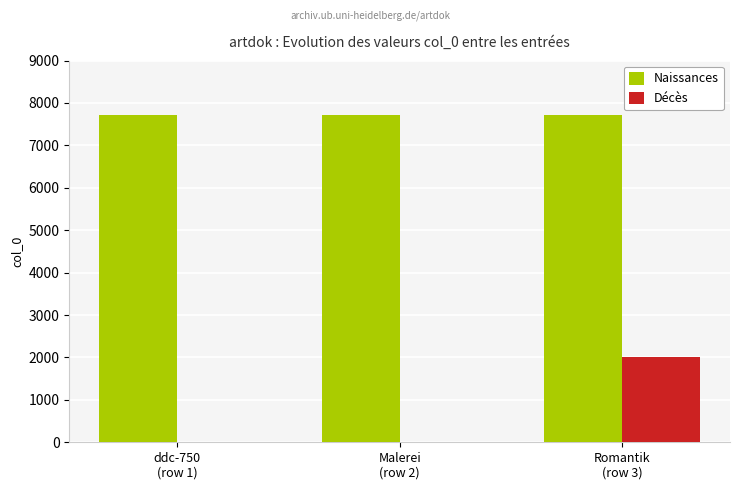

What is the highest value of the Naissances series?

7728